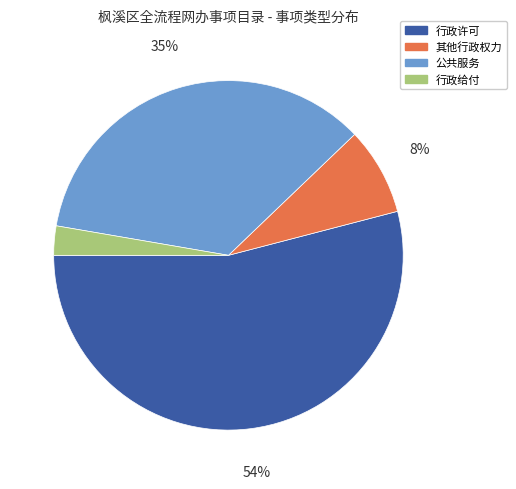

To the nearest percent, what portion does 其他行政权力 represent?

8%